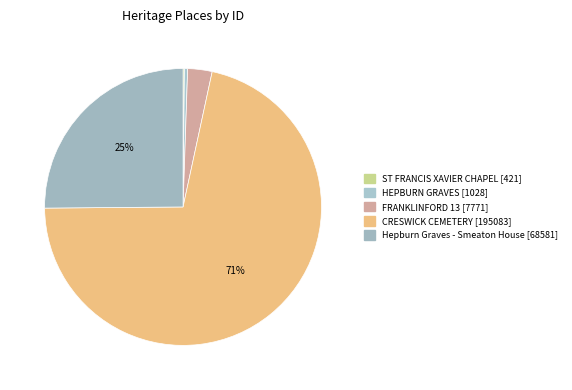

True or false: ST FRANCIS XAVIER CHAPEL accounts for 0% of the total.

True